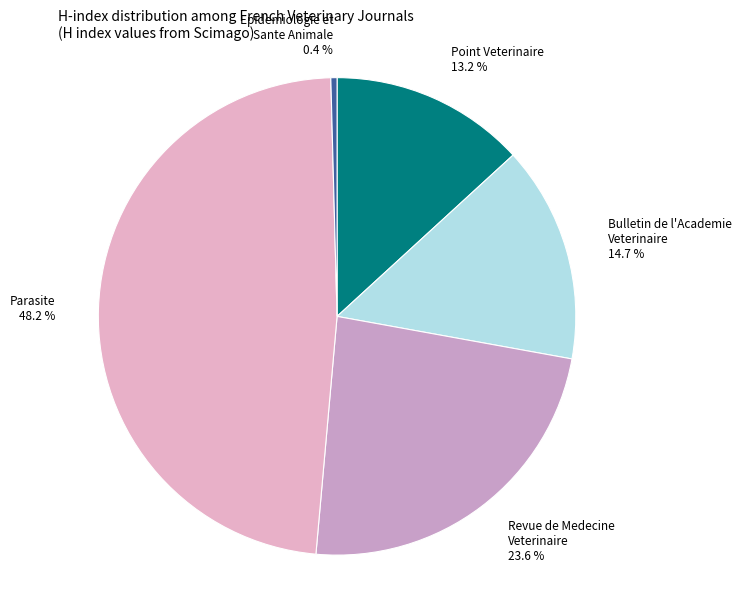

To the nearest percent, what is the average slice percentage?

20%